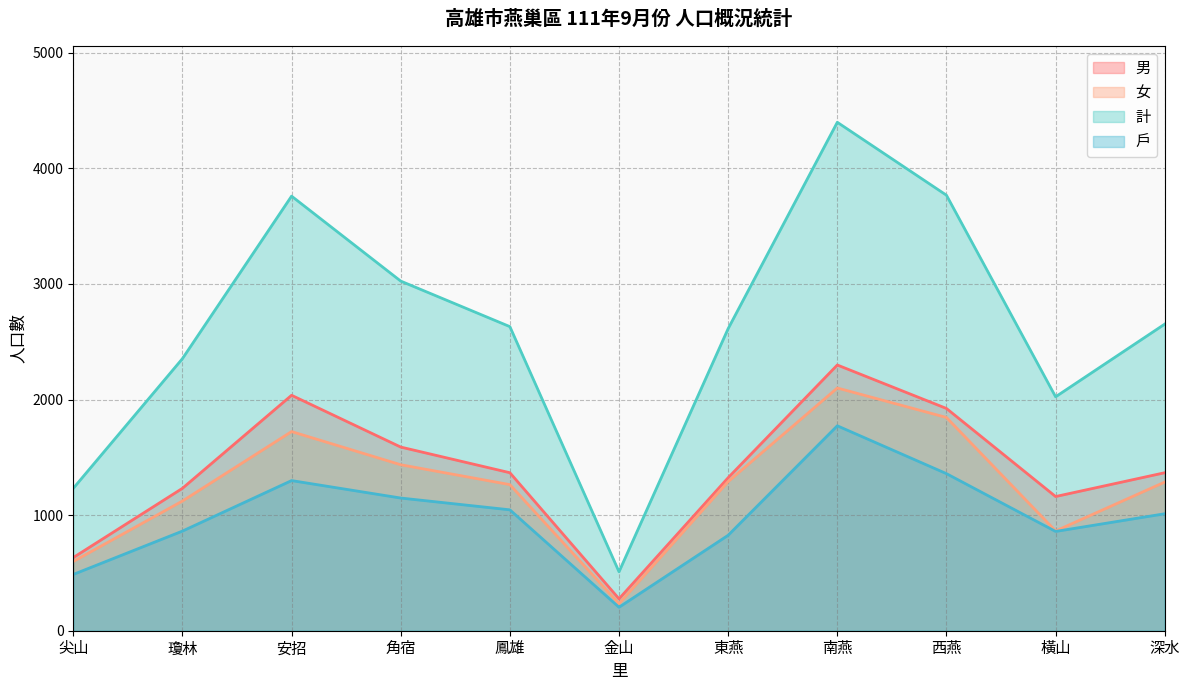

How many lines are shown in the chart?

4